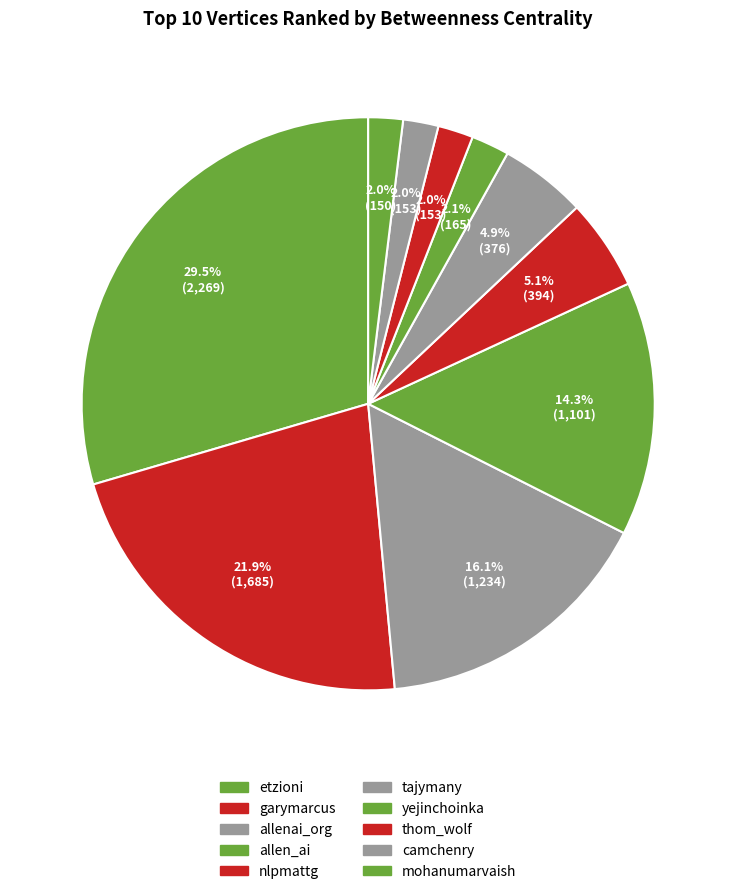

True or false: camchenry accounts for 2% of the total.

True